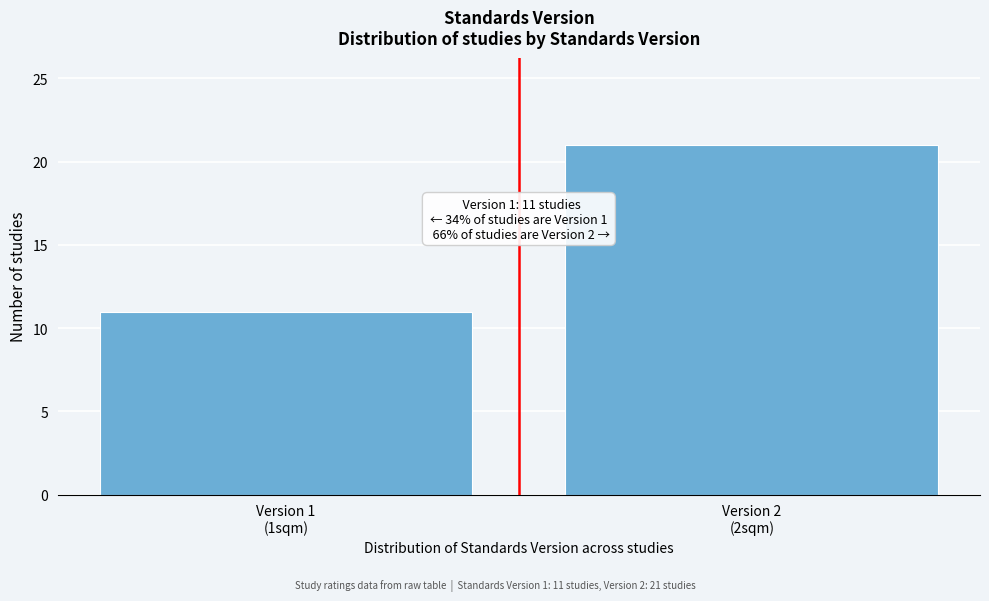

Reading right to left, extract all data points from this chart.

21	11